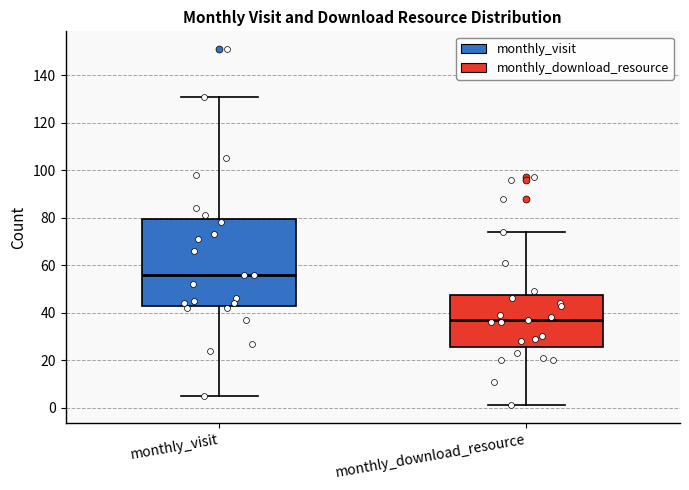

Reading left to right, read every box against the y-axis: the position of its median line, the range the box covers, and the ends of its whiskers. The values are not printed on the chart, so give them approximately, as read against the axis.

monthly_visit: median 56, box 44 to 80, whiskers 6 to 132
monthly_download_resource: median 38, box 26 to 48, whiskers 2 to 74